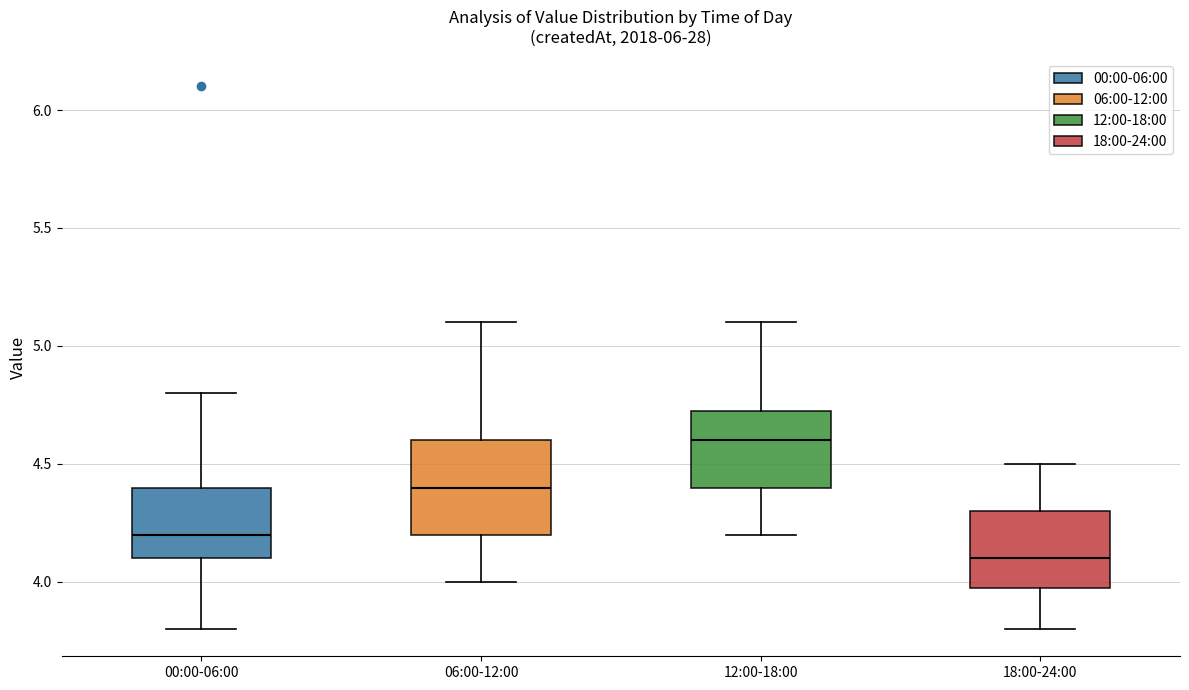

Reading left to right, read every box against the y-axis: the position of its median line, the range the box covers, and the ends of its whiskers. The values are not printed on the chart, so give them approximately, as read against the axis.

00:00-06:00: median 4.20, box 4.10 to 4.40, whiskers 3.80 to 4.80
06:00-12:00: median 4.40, box 4.20 to 4.60, whiskers 4.00 to 5.10
12:00-18:00: median 4.60, box 4.40 to 4.75, whiskers 4.20 to 5.10
18:00-24:00: median 4.10, box 4.00 to 4.30, whiskers 3.80 to 4.50